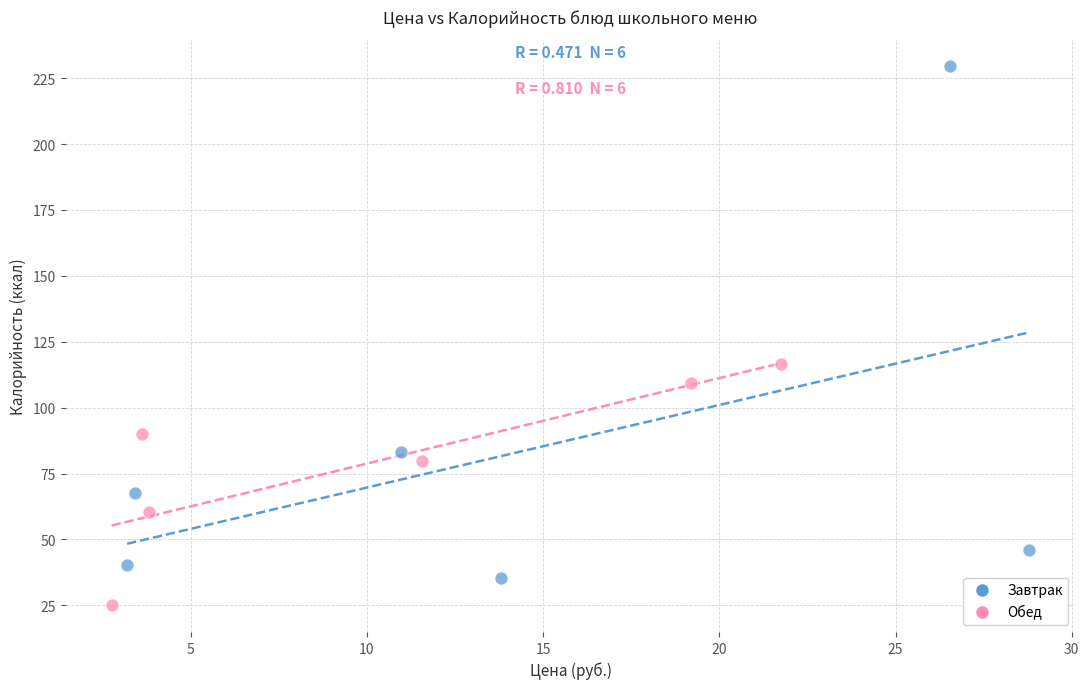

Which series has the largest Y range (max minus min)?

Завтрак